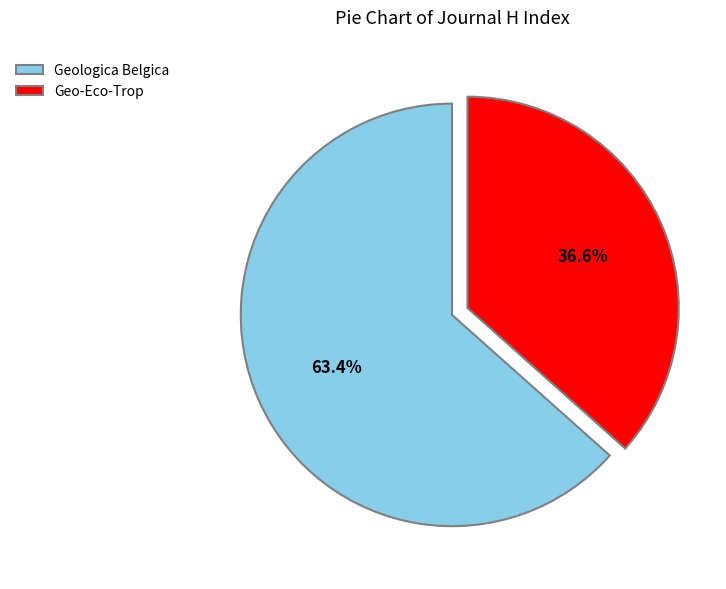

Rank the categories by value from highest to lowest.

Geologica Belgica, Geo-Eco-Trop